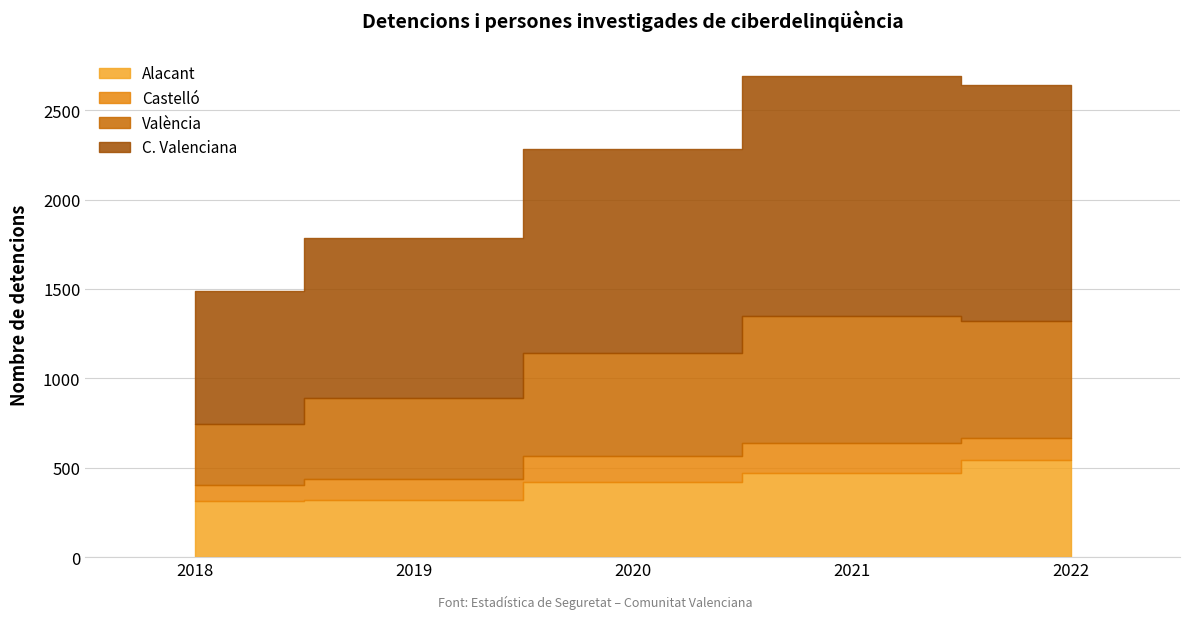

True or false: Alacant and Castelló cross at least once.

False